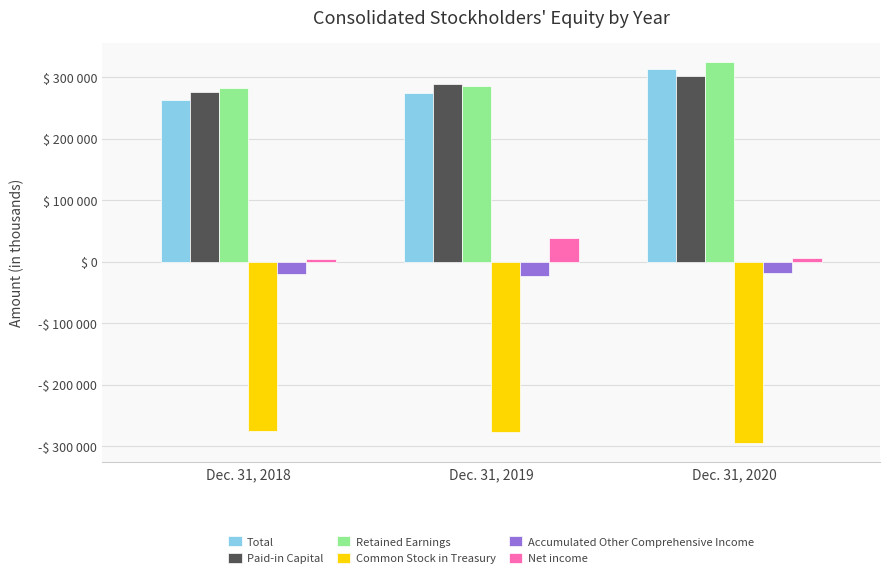

Reading left to right, transcribe all the data shown in this chart.

Total: Dec. 31, 2018=262960	Dec. 31, 2019=274399	Dec. 31, 2020=313301
Paid-in Capital: Dec. 31, 2018=276103	Dec. 31, 2019=288338	Dec. 31, 2020=302084
Retained Earnings: Dec. 31, 2018=282788	Dec. 31, 2019=286418	Dec. 31, 2020=324990
Common Stock in Treasury: Dec. 31, 2018=-275889	Dec. 31, 2019=-277817	Dec. 31, 2020=-295495
Accumulated Other Comprehensive Income: Dec. 31, 2018=-20281	Dec. 31, 2019=-22781	Dec. 31, 2020=-18522
Net income: Dec. 31, 2018=3630	Dec. 31, 2019=38572	Dec. 31, 2020=5301